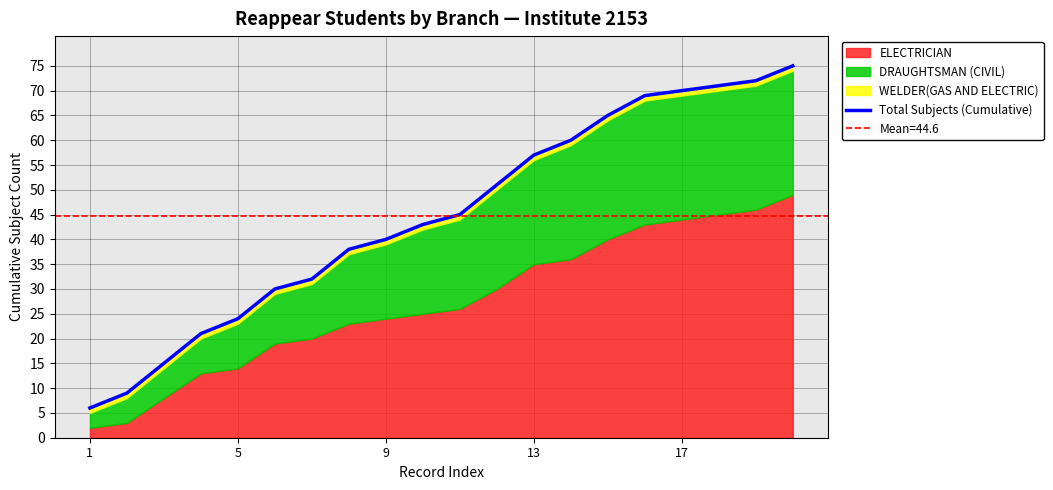

Count the number of categories in the chart.

20